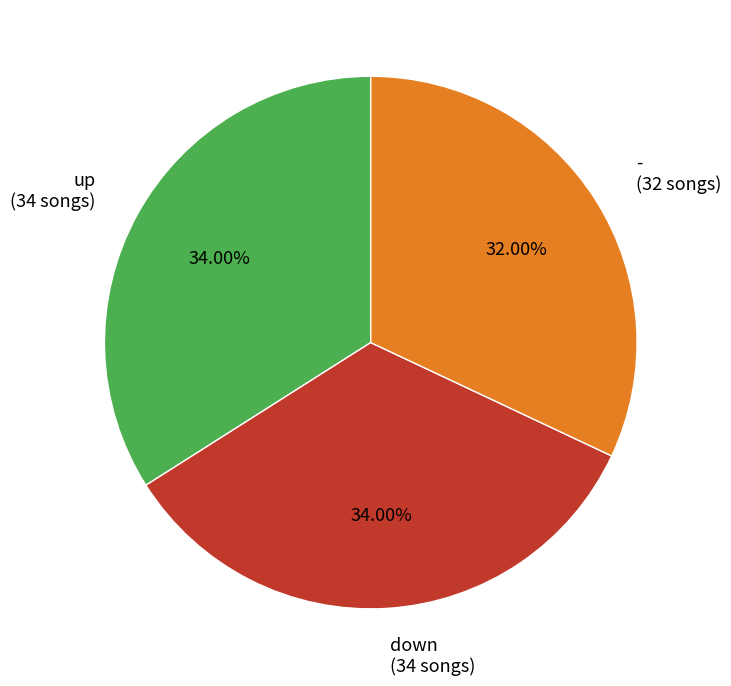

Do up (34 songs) and down (34 songs) together represent more than half of the pie?

Yes